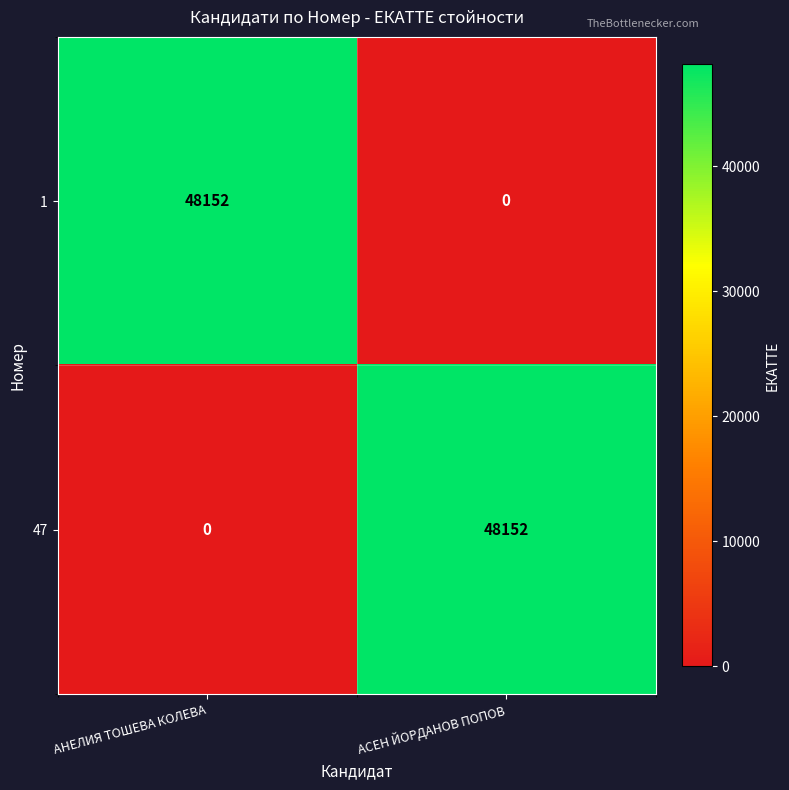

Is the value of 1 at АНЕЛИЯ ТОШЕВА КОЛЕВА greater than the value of 47 at АНЕЛИЯ ТОШЕВА КОЛЕВА?

Yes